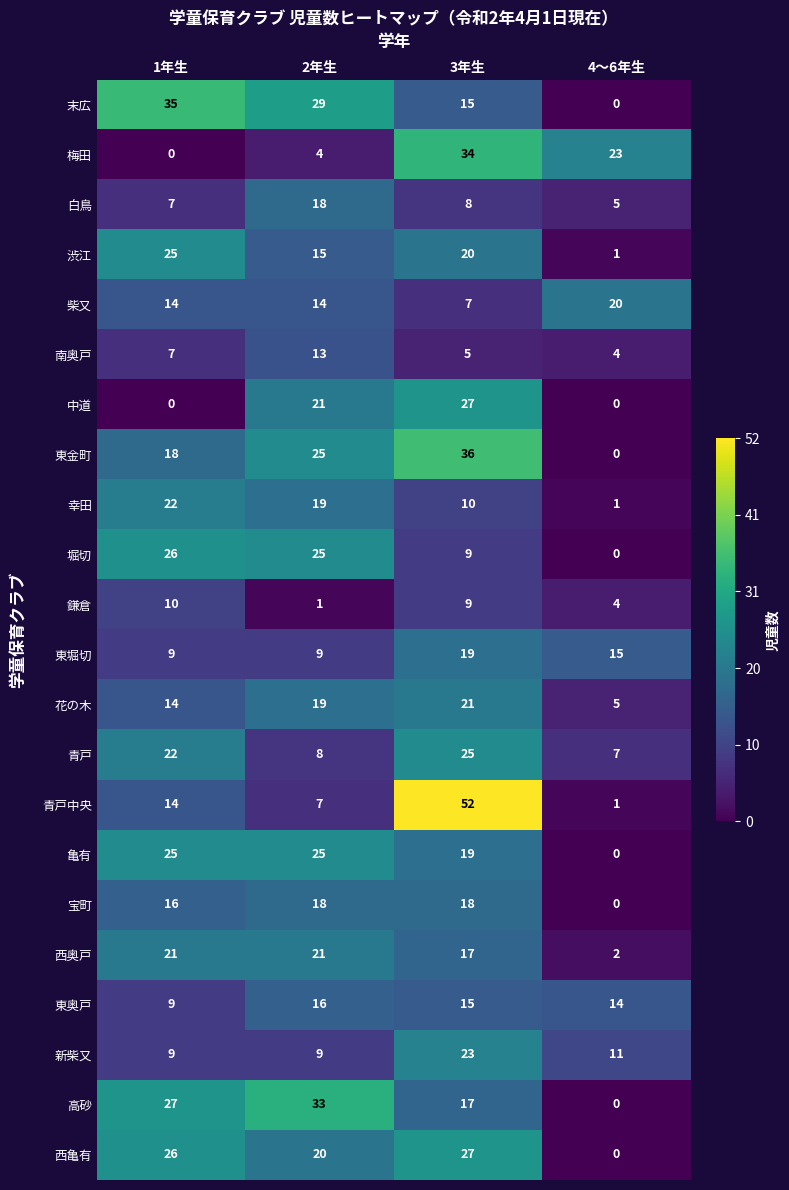

Count the number of data series in this chart.

22